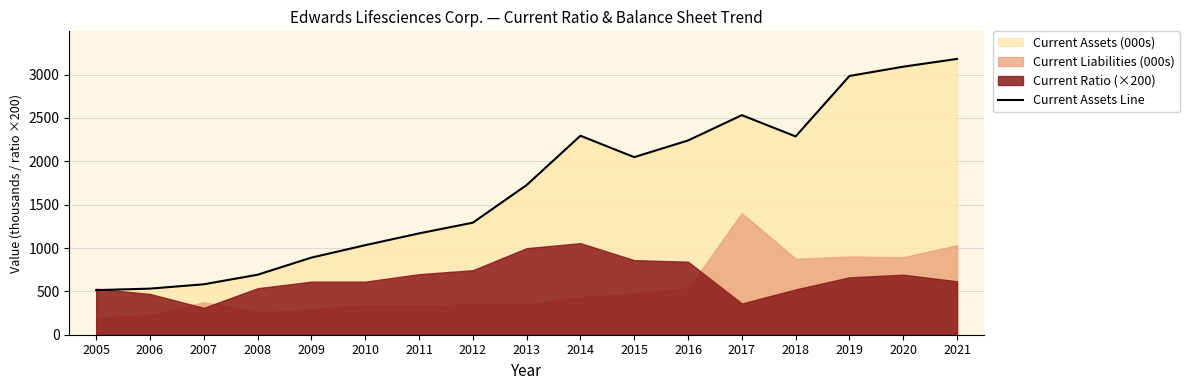

True or false: the data shows 2276.0 at 2012.

False